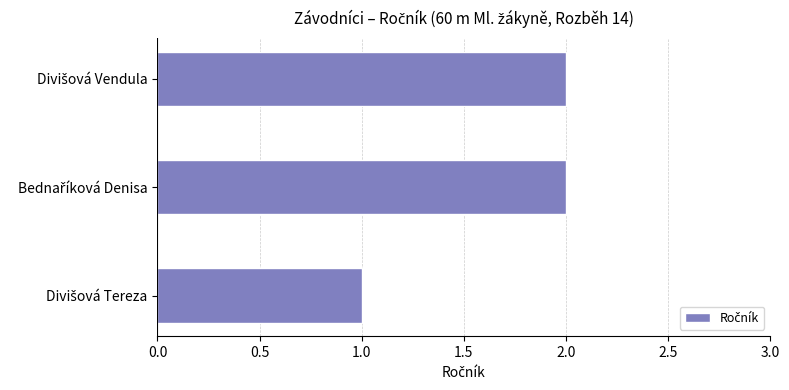

How many data points does each series have?

3